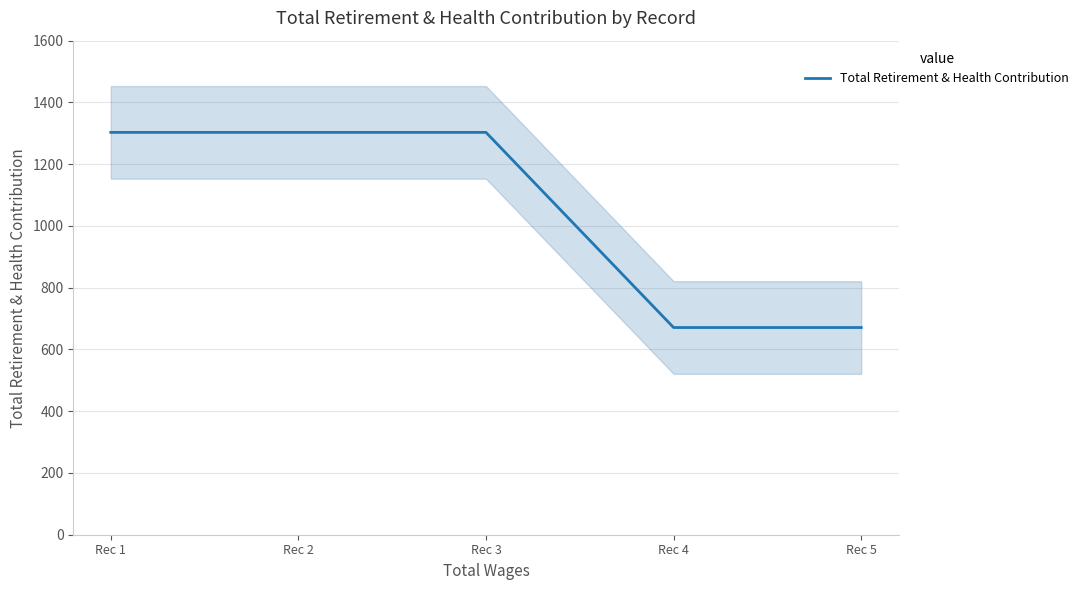

The chart shows a value of 1170 at Rec 5. True or false?

False